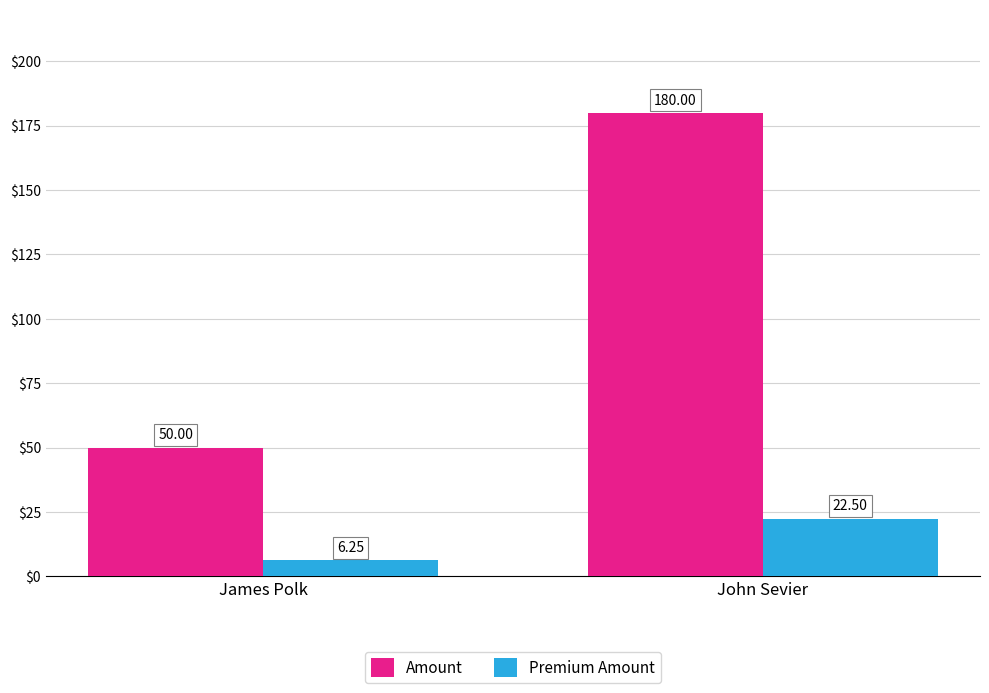

What is the label of the 1st bar from the left?

James Polk